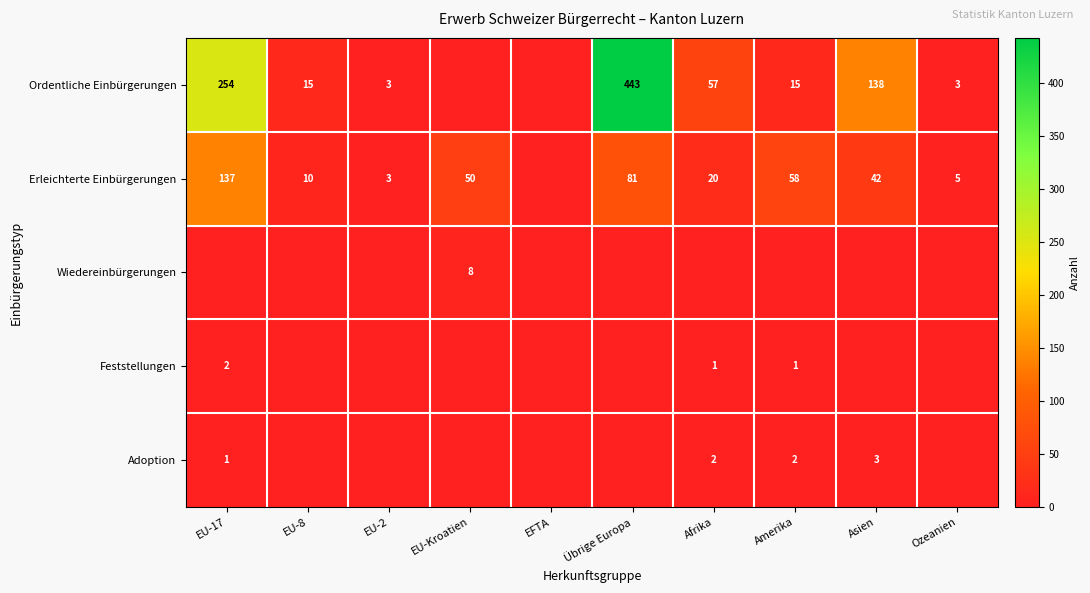

Is the value of Erleichterte Einbürgerungen at Afrika greater than the value of Ordentliche Einbürgerungen at EU-2?

Yes